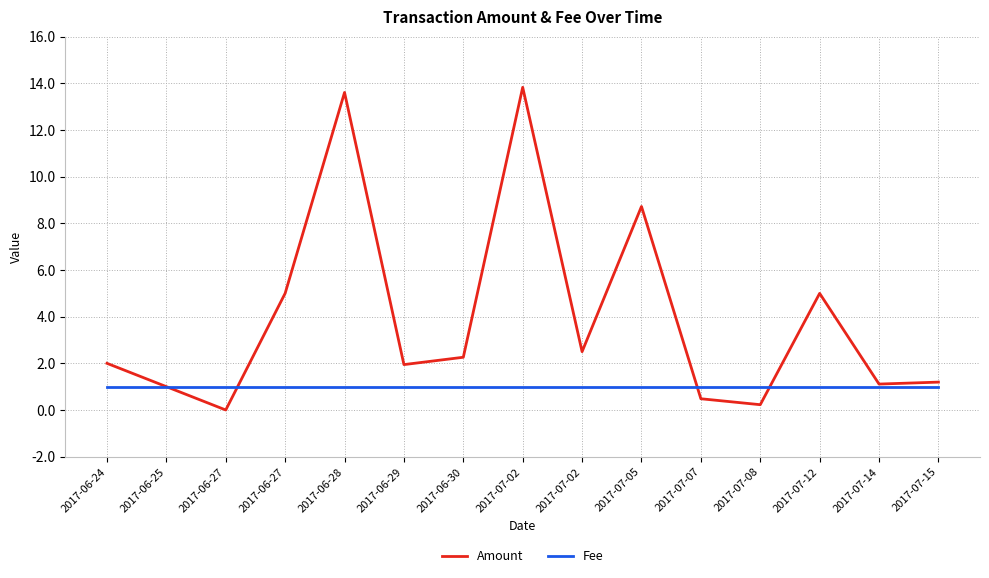

True or false: Fee and Amount intersect in this chart.

True